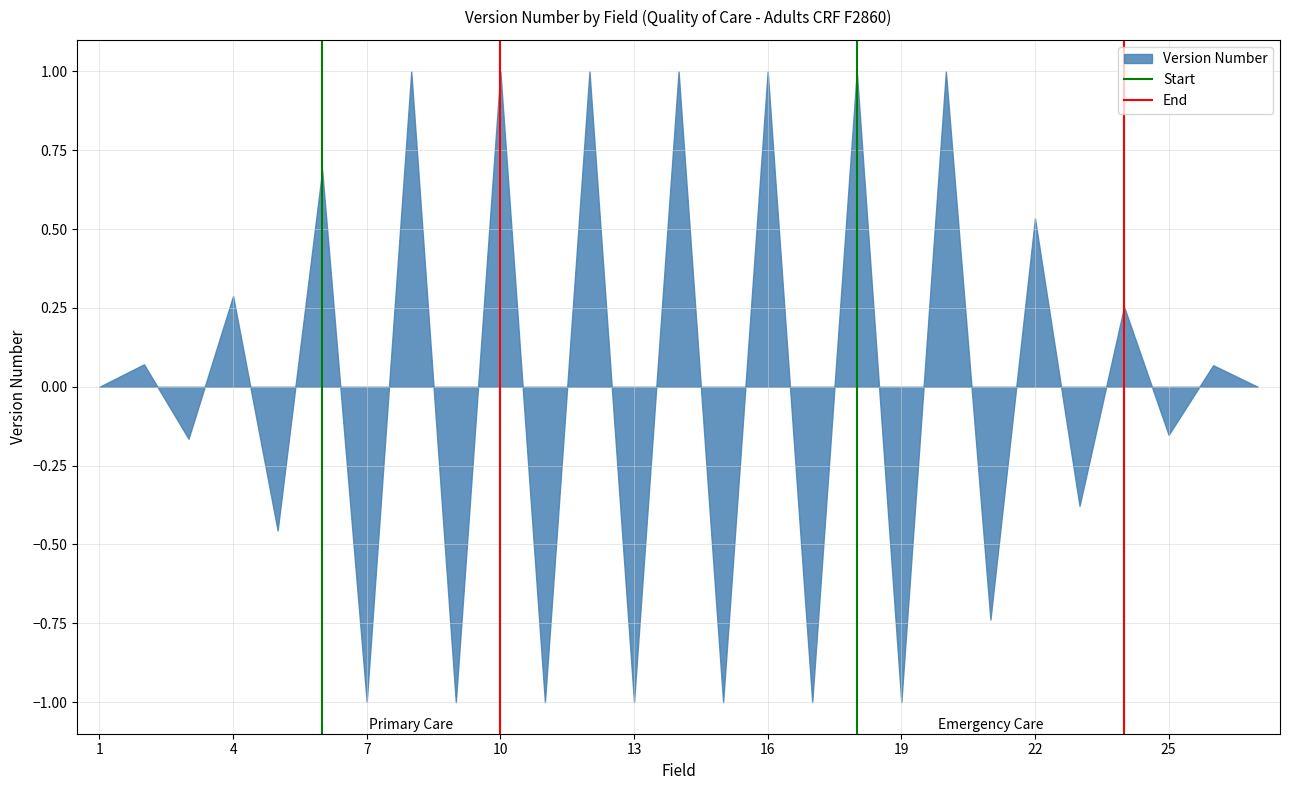

The chart shows a value of 0.3 at 4. True or false?

True